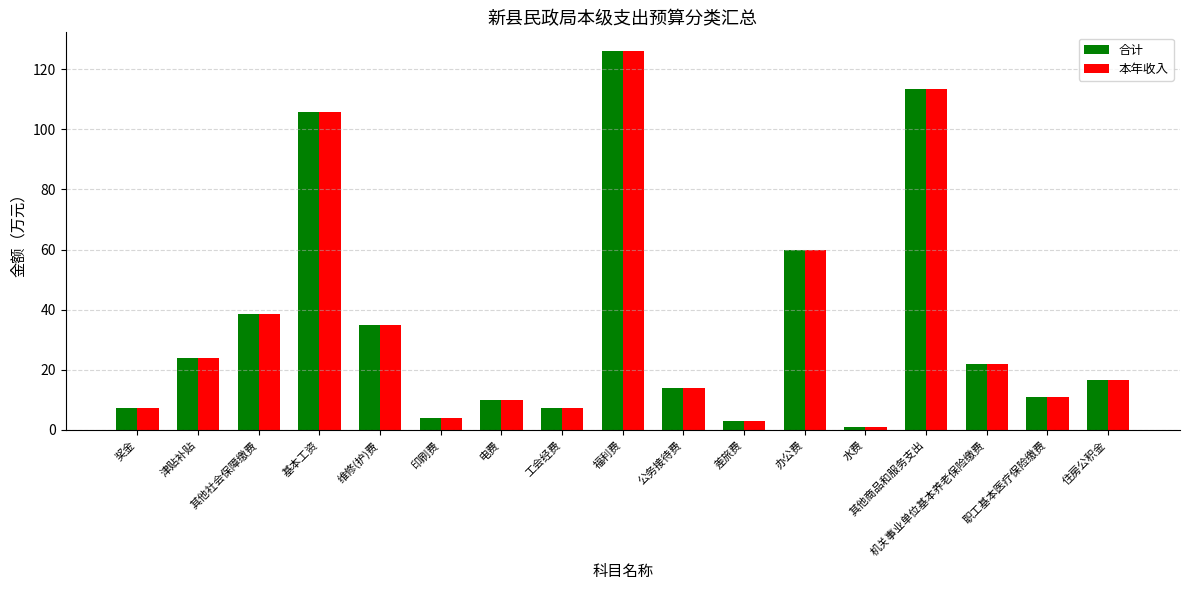

What is the total value across all series at 维修(护)费?

70.0